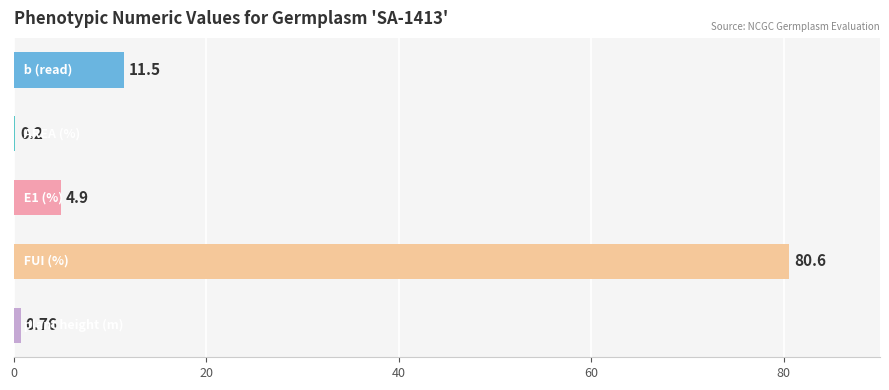

What is the sum of all values?

98.0